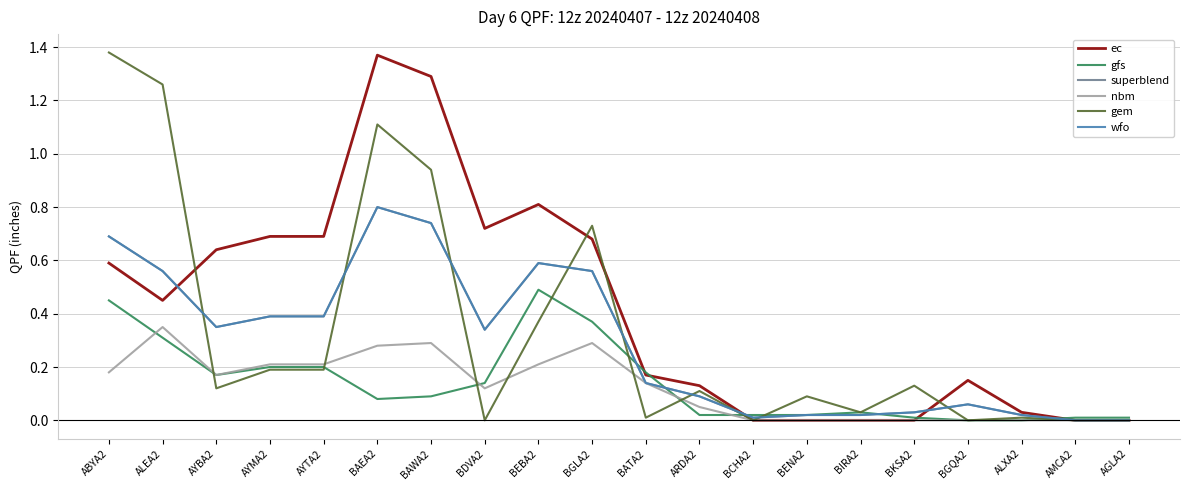

What position from the left is BENA2?

14